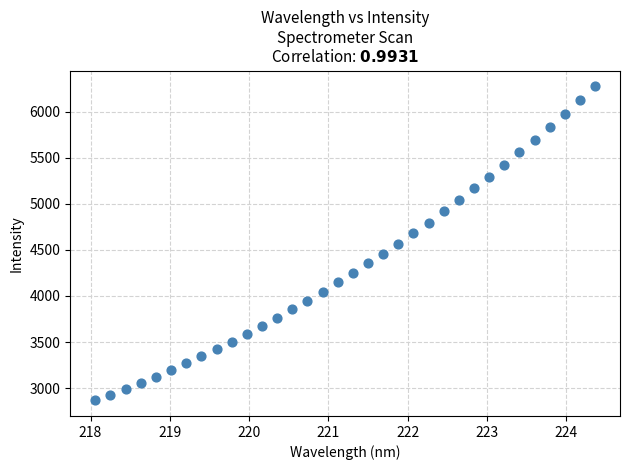

What is the range of Y values (max minus min)?

3408.1